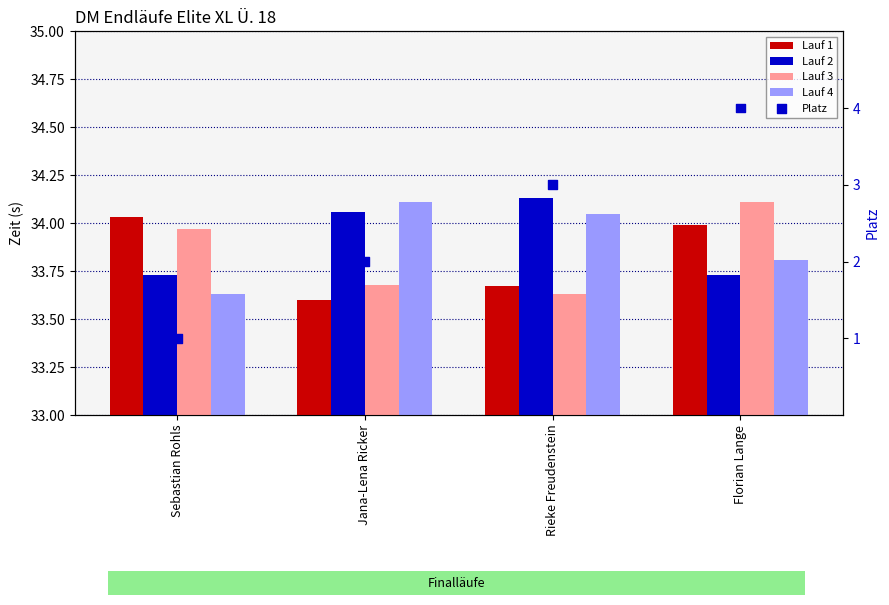

What are all the series names shown in the legend?

Lauf 1, Lauf 2, Lauf 3, Lauf 4, Platz